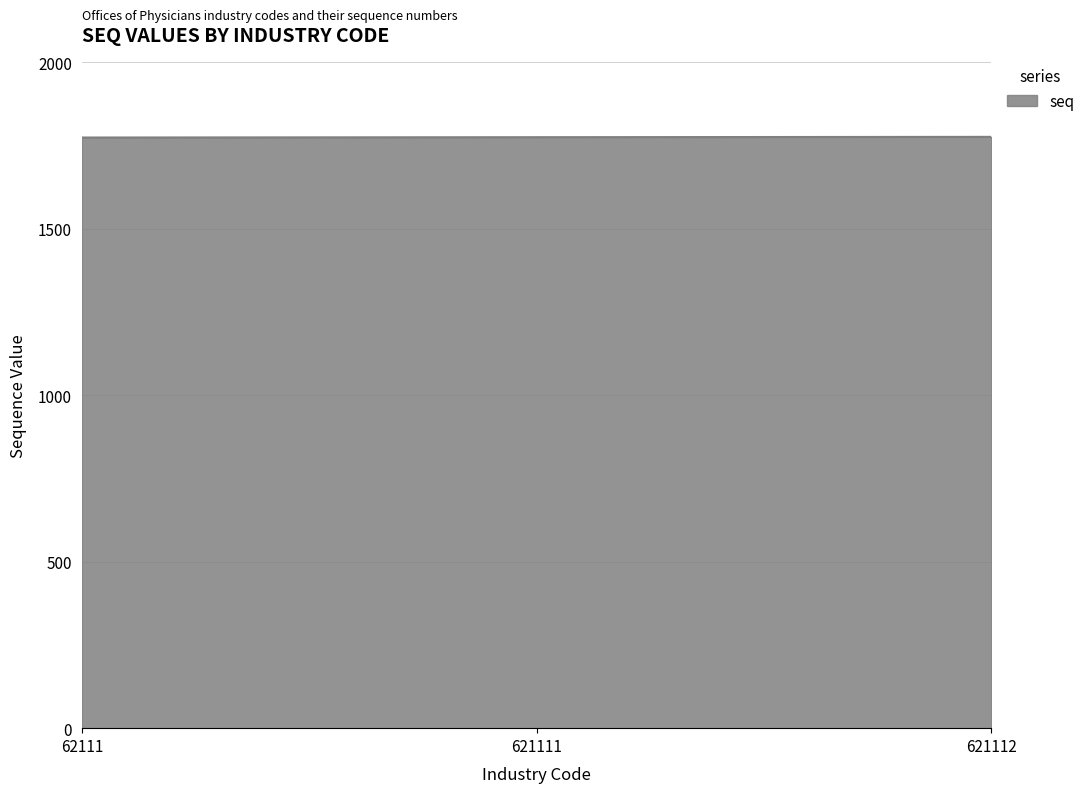

Is it true that the value at 621111 is 1775?

True